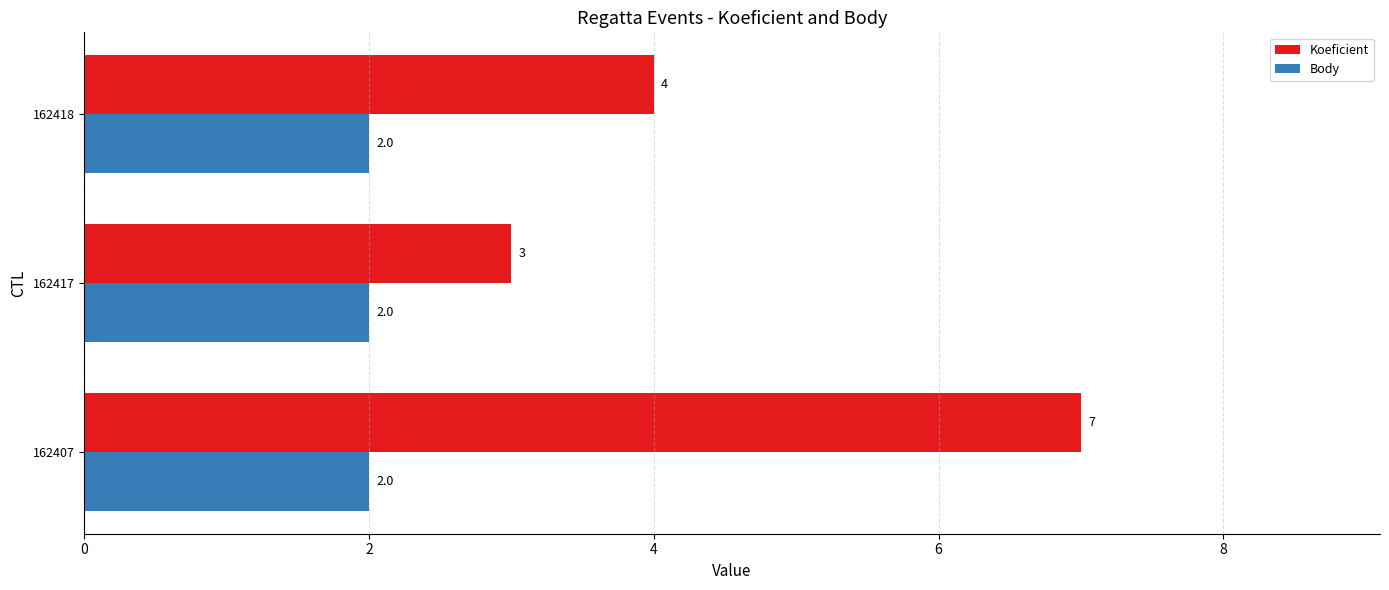

What is the sum of the Koeficient values at 162418 and 162407?

11